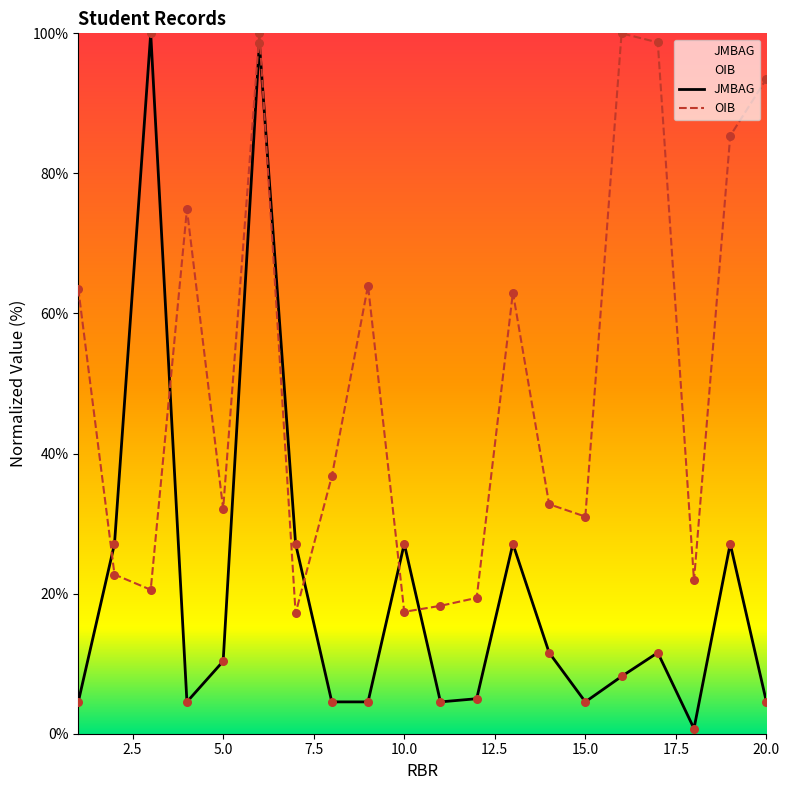

What is the total value across all series at 1?

68.1